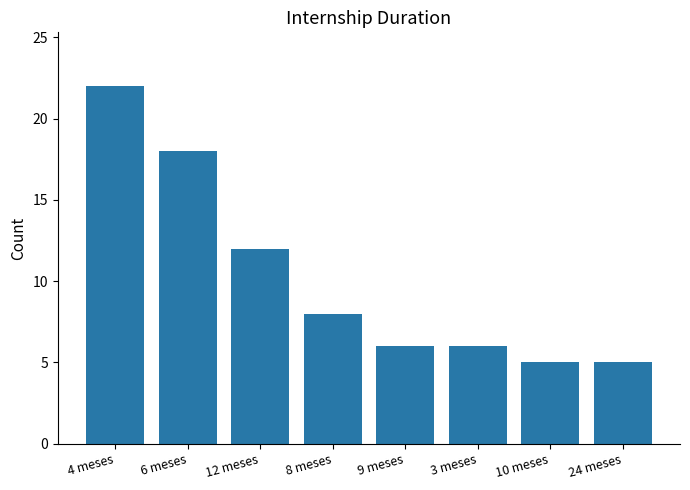

Reading left to right, what are all the values shown in this chart?

4 meses=22	6 meses=18	12 meses=12	8 meses=8	9 meses=6	3 meses=6	10 meses=5	24 meses=5